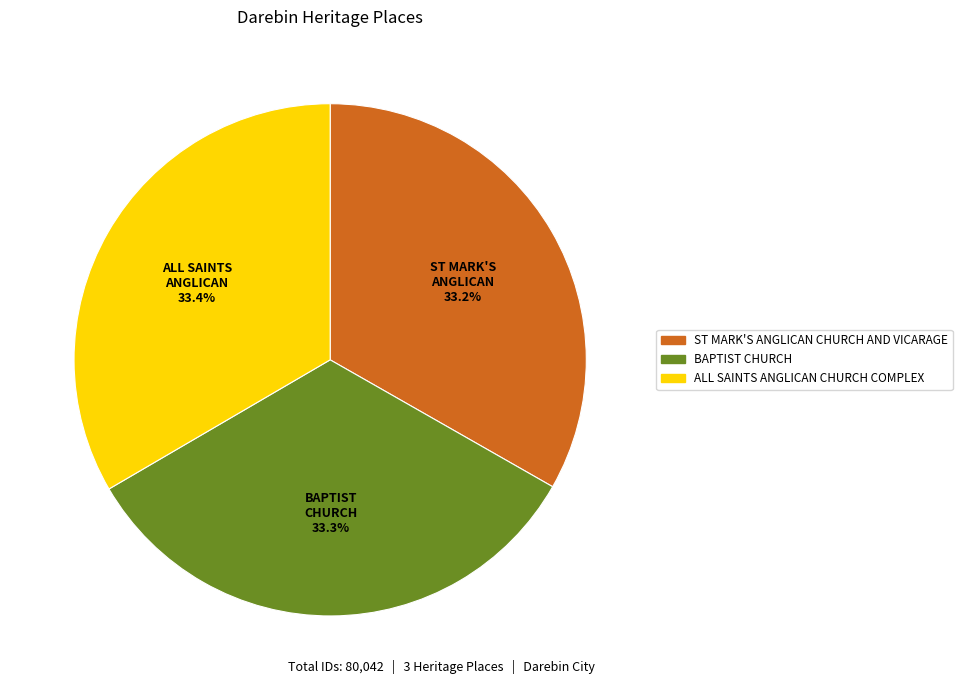

How much of the chart is everything except BAPTIST CHURCH?

66.7%